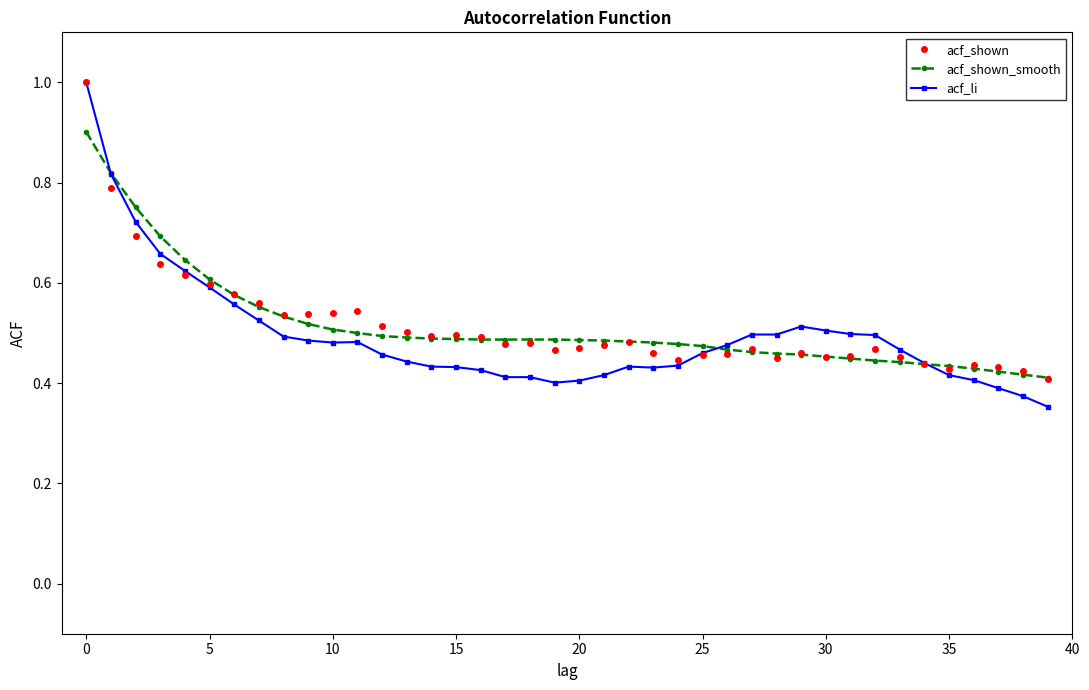

At how many categories does at least one series exceed 0?

40